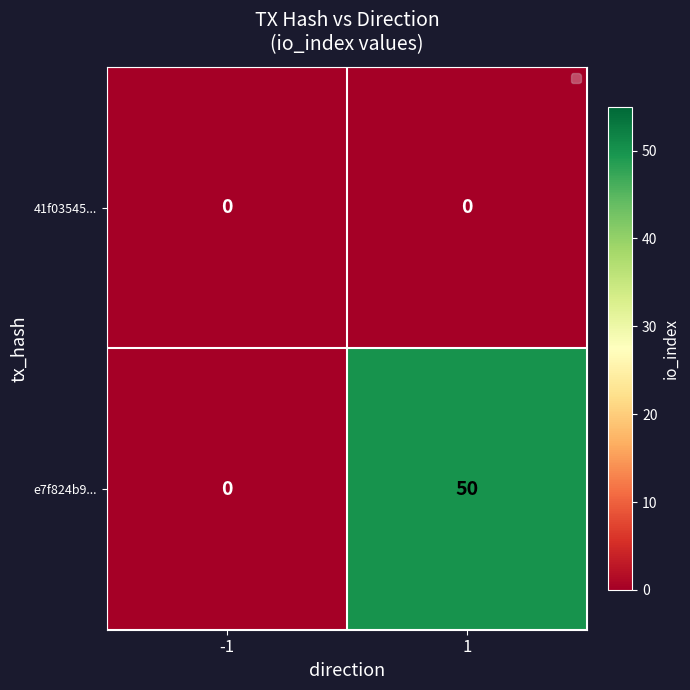

At how many categories does at least one series exceed 30?

1